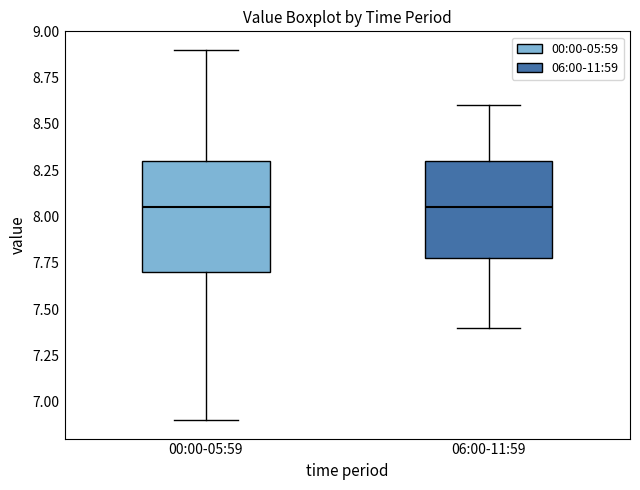

Reading left to right, read every box against the y-axis: the position of its median line, the range the box covers, and the ends of its whiskers. The values are not printed on the chart, so give them approximately, as read against the axis.

00:00-05:59: median 8.05, box 7.70 to 8.30, whiskers 6.90 to 8.90
06:00-11:59: median 8.05, box 7.80 to 8.30, whiskers 7.40 to 8.60